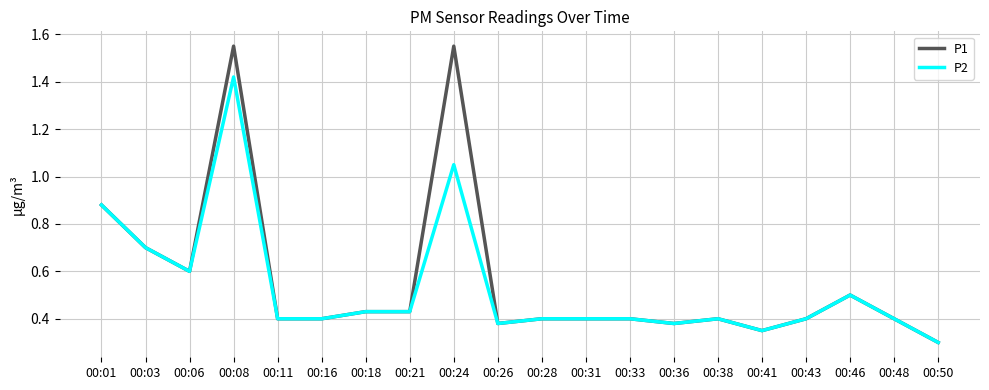

What is the average value of the P2 series?

0.5